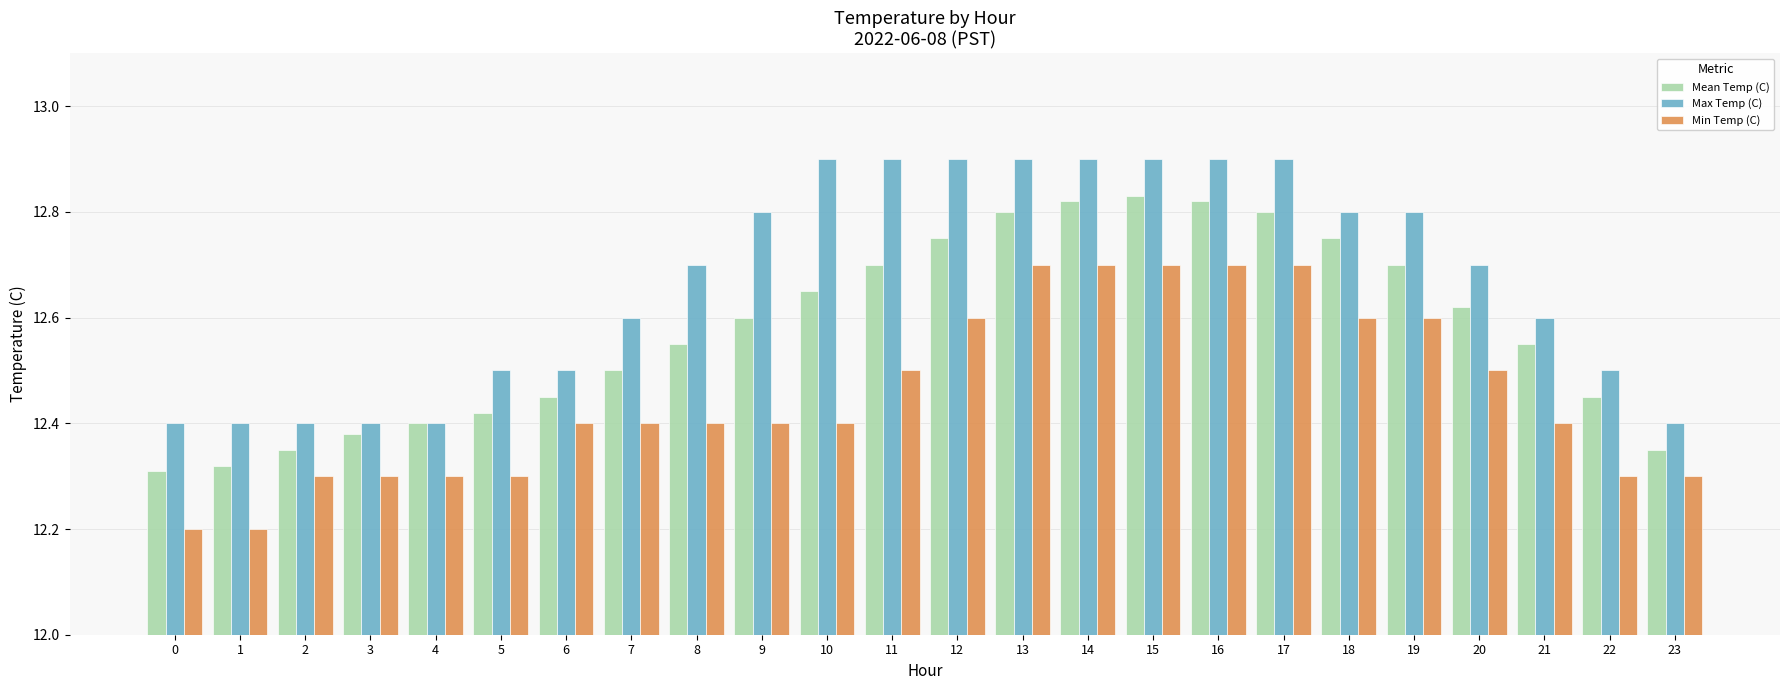

Does the chart contain any negative values?

No